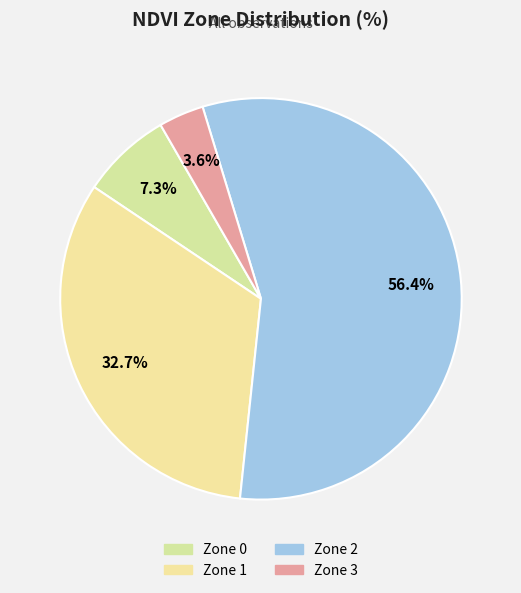

Do Zone 3 and Zone 0 together represent more than half of the pie?

No